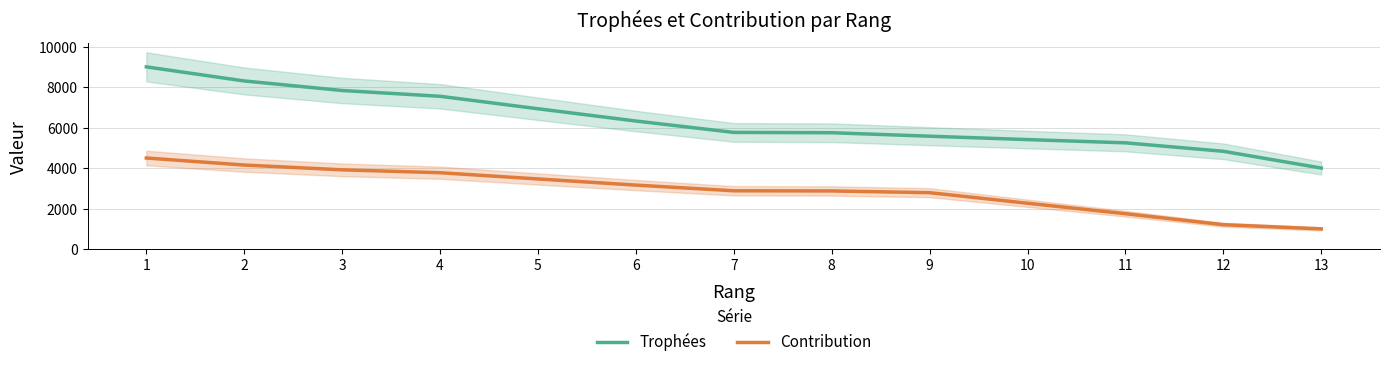

What is the sum of the Contribution values at 2 and 5?

7618.0